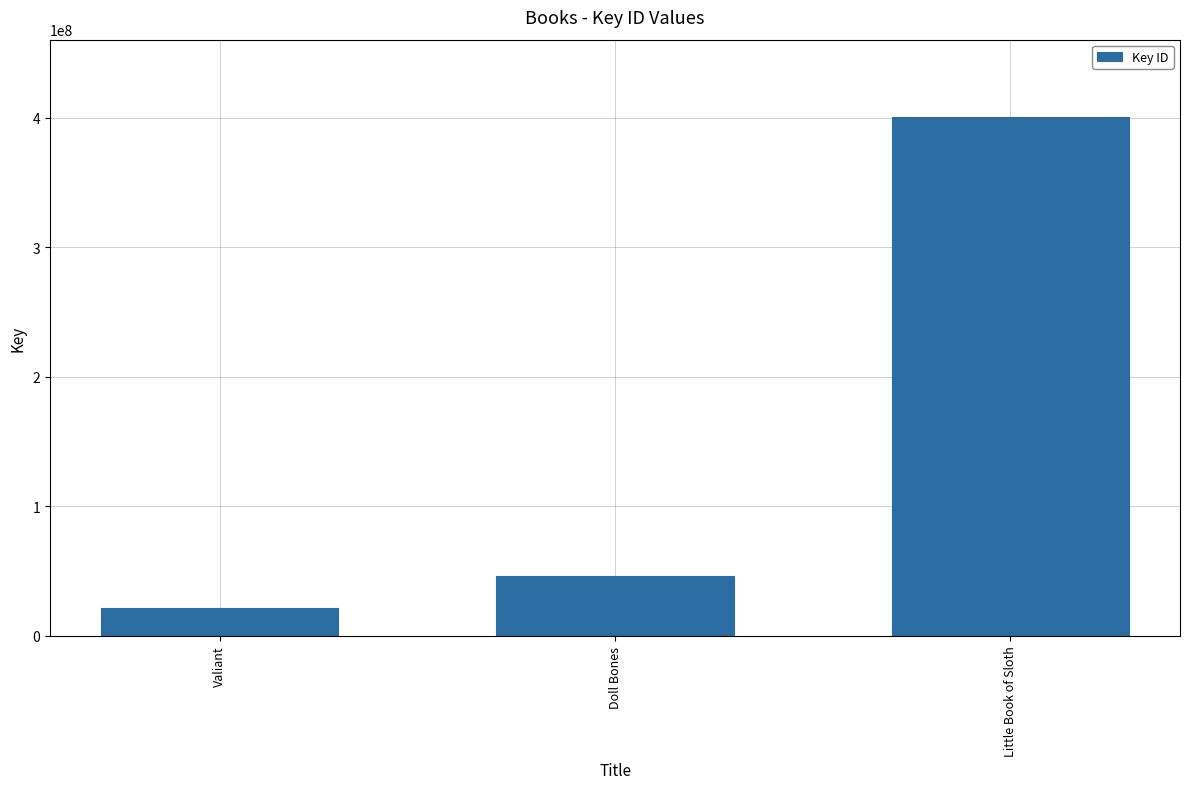

The chart shows a value of 46644544 at Doll Bones. True or false?

True